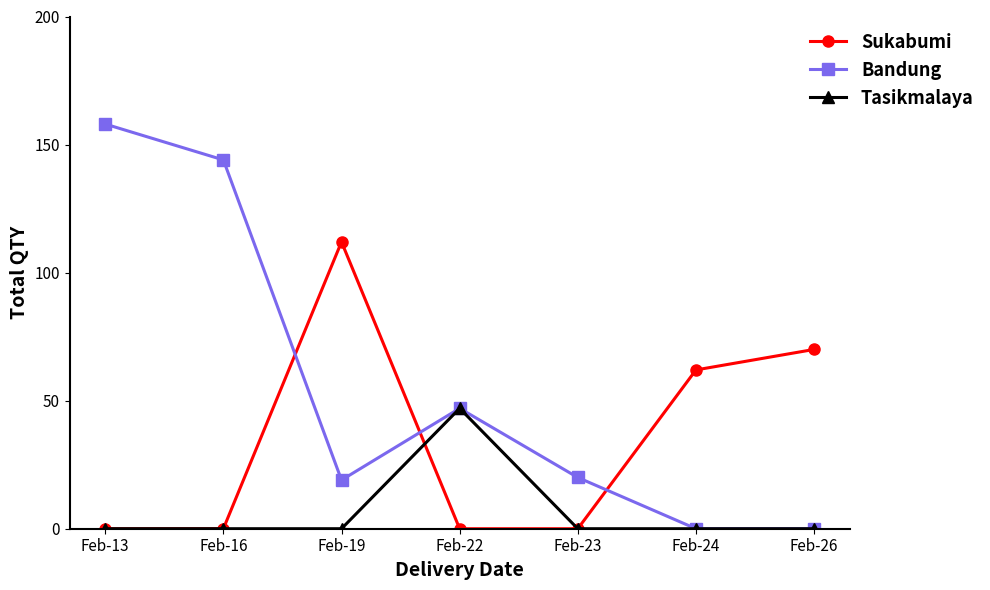

Rank the series at Feb-19 from lowest to highest value.

Tasikmalaya, Bandung, Sukabumi